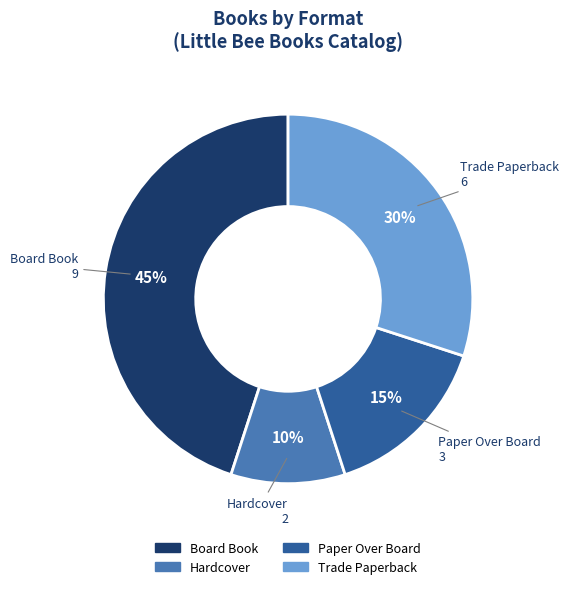

Do Paper Over Board and Board Book together represent more than half of the pie?

Yes